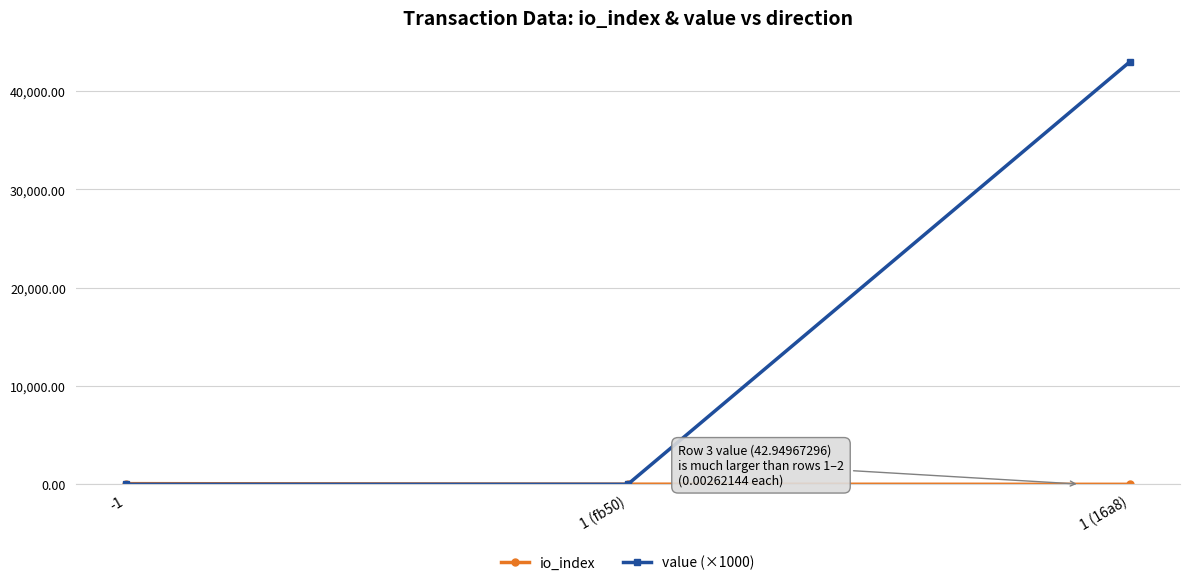

The value (×1000) series shows 2.6 at 1 (fb50). True or false?

True